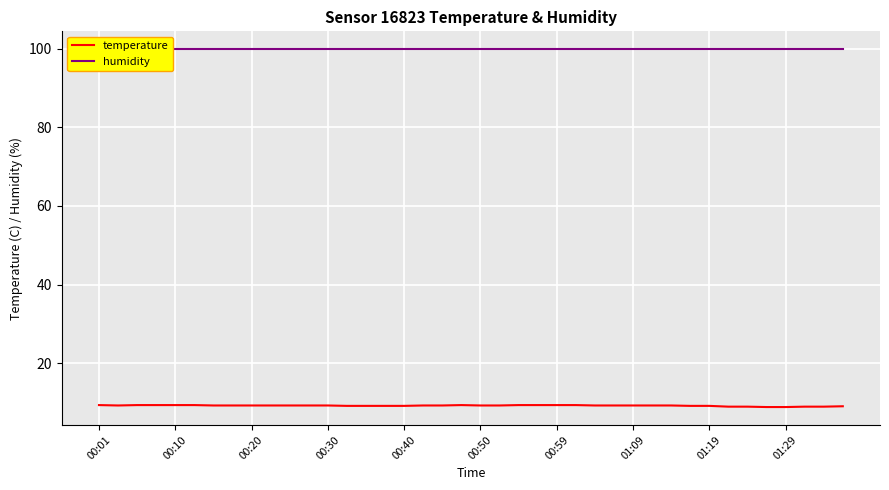

How many data points does each series have?

40